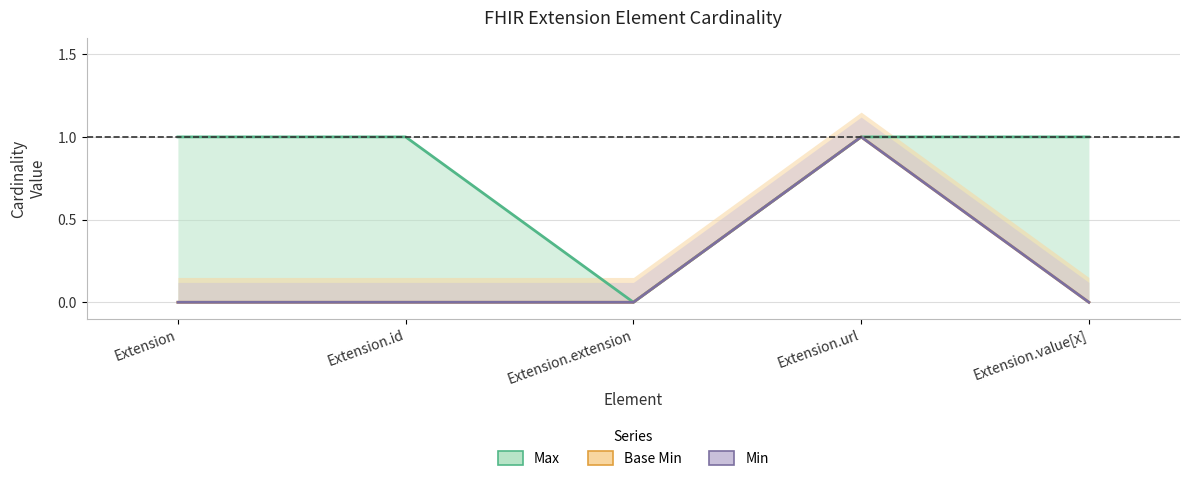

Reading right to left, list all the values displayed in this chart.

Max: 1	1	0	1	1
Base Min: 0	1	0	0	0
Min: 0	1	0	0	0